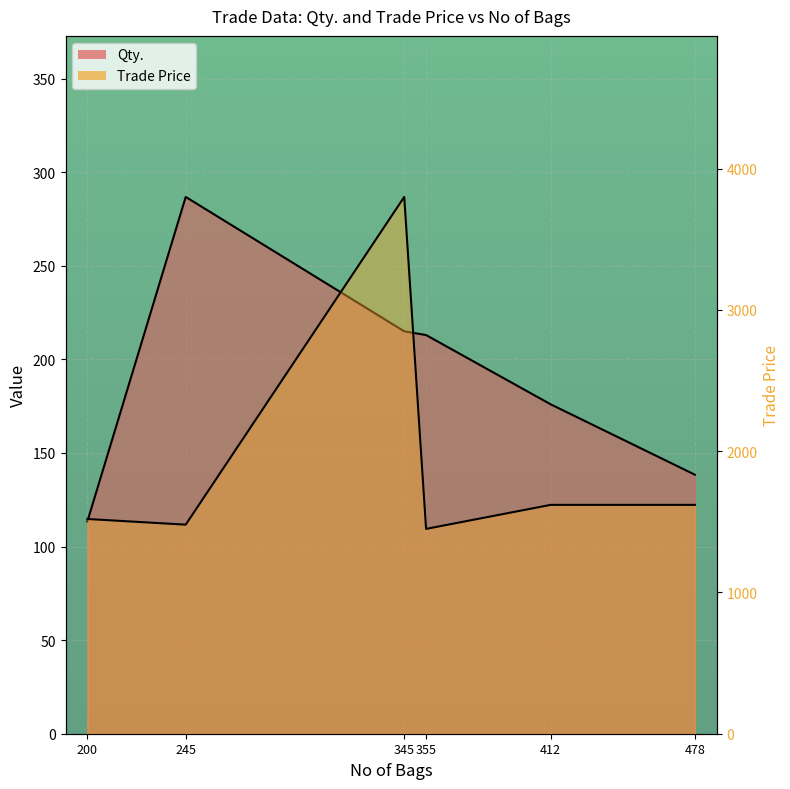

In Trade Price, how many points are lower than both neighbors (excluding endpoints)?

2